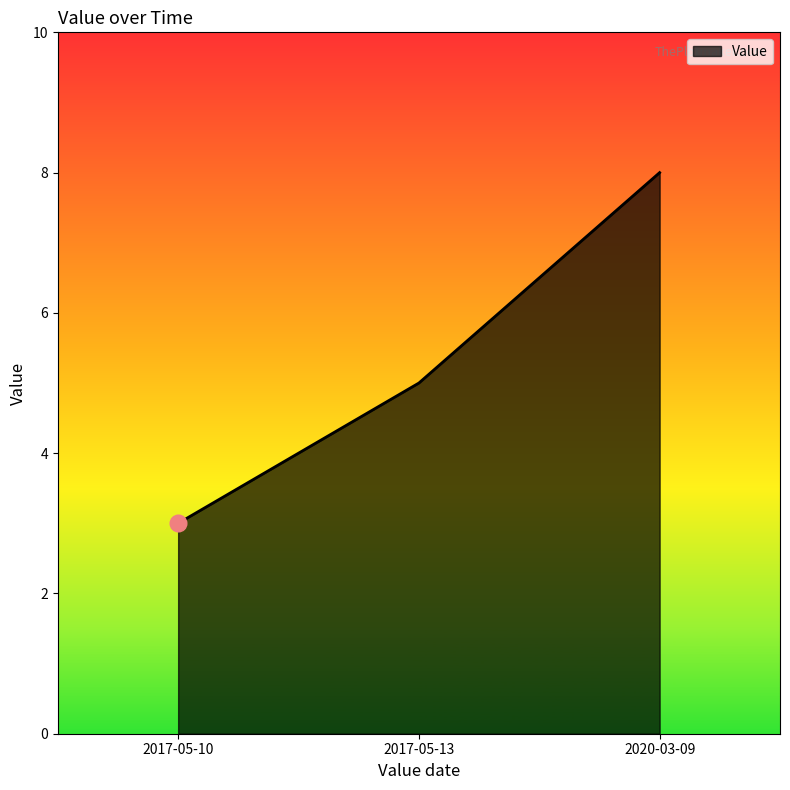

List the labels in order of value, smallest first.

2017-05-10, 2017-05-13, 2020-03-09